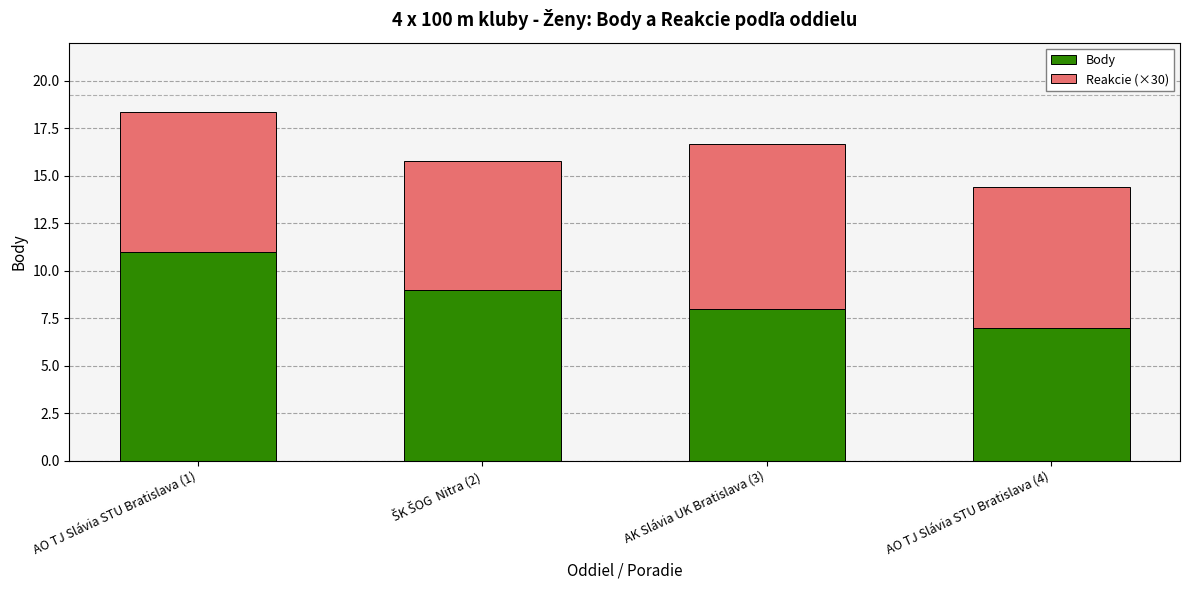

What is the lowest value of the Body series?

7.0